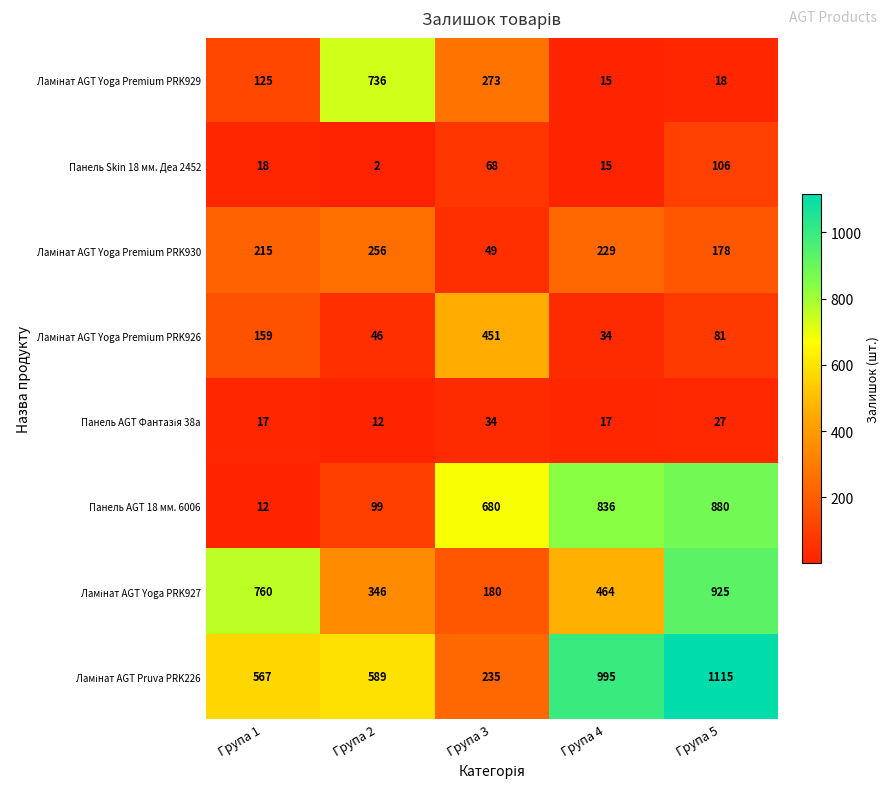

What is the total value across all series at Група 4?

2605